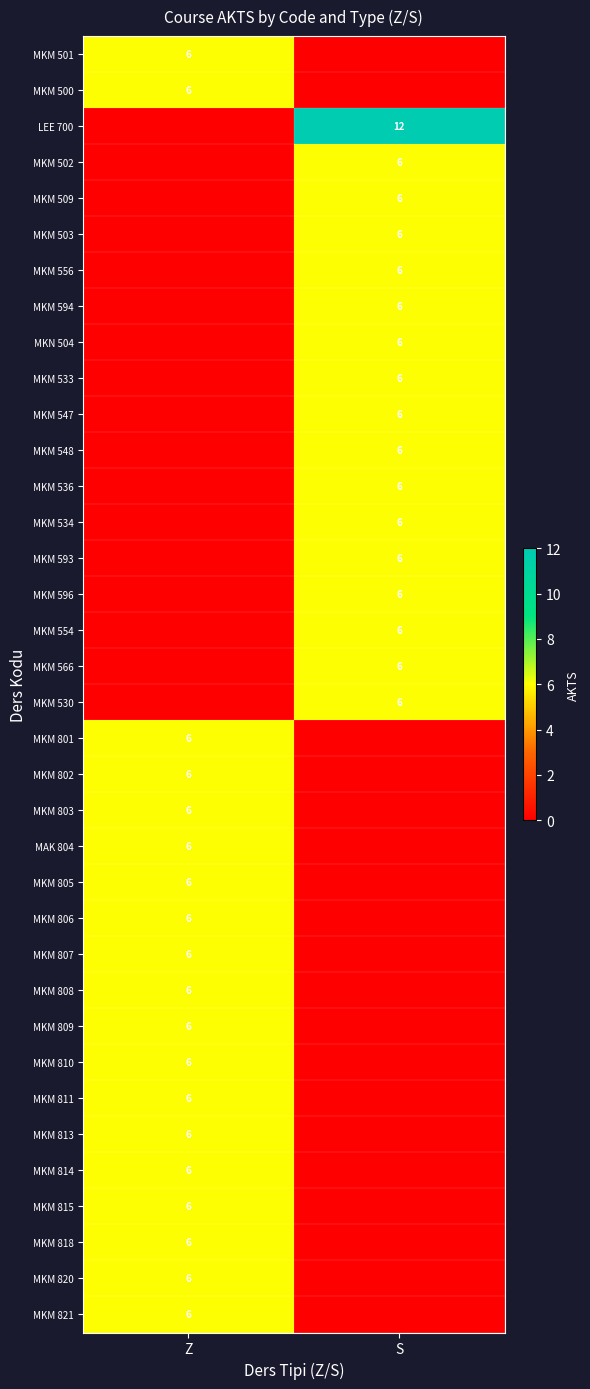

The value of MKM 820 at Z is 6. True or false?

True